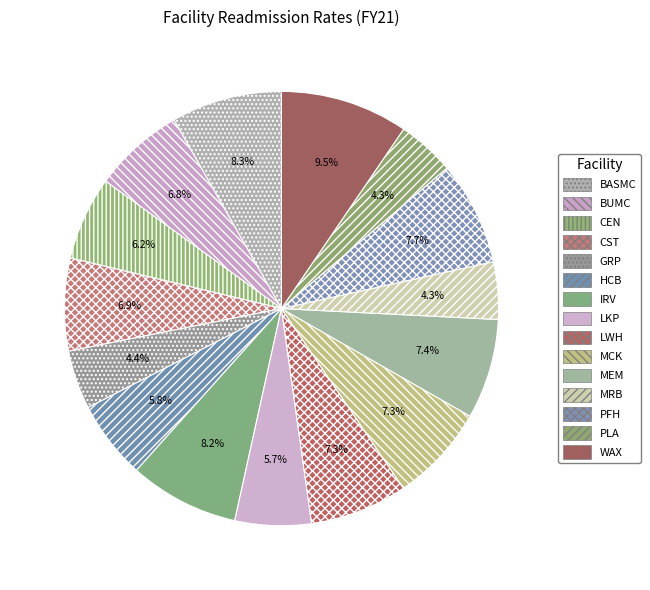

How many segments does this pie chart have?

15